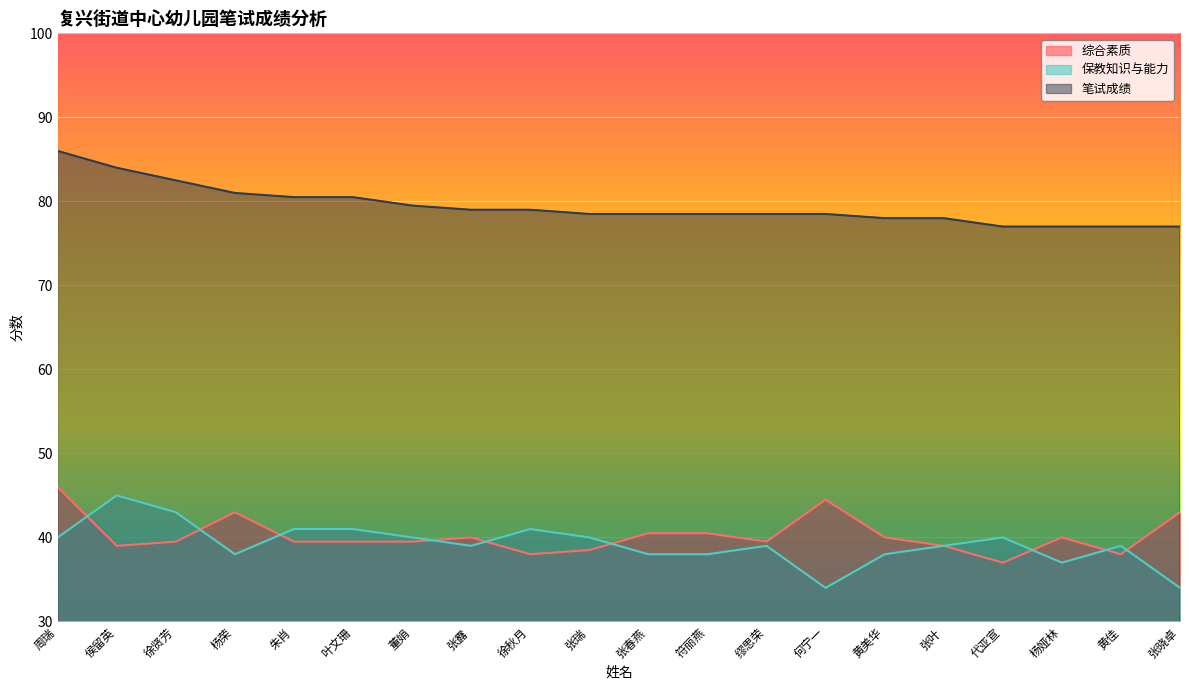

The value of 保教知识与能力 at 董娟 is 40.0. True or false?

True